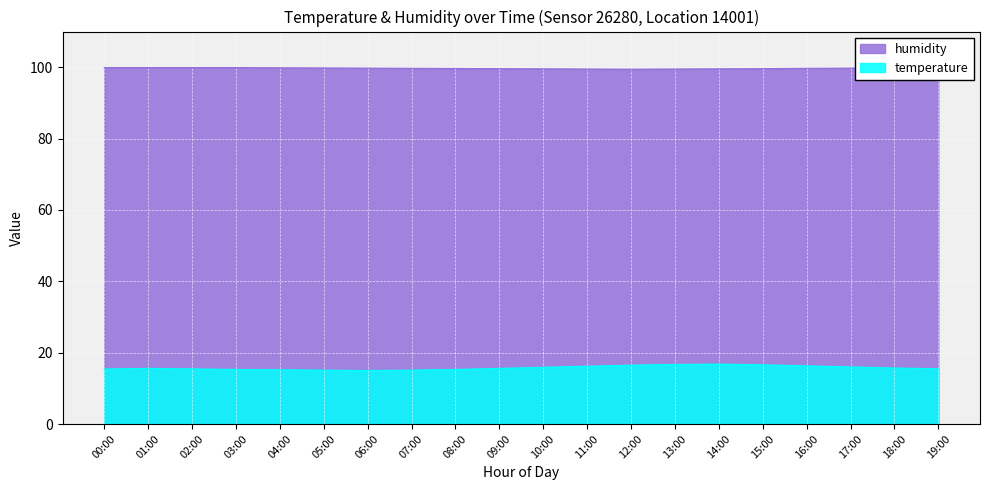

True or false: humidity and temperature intersect in this chart.

False